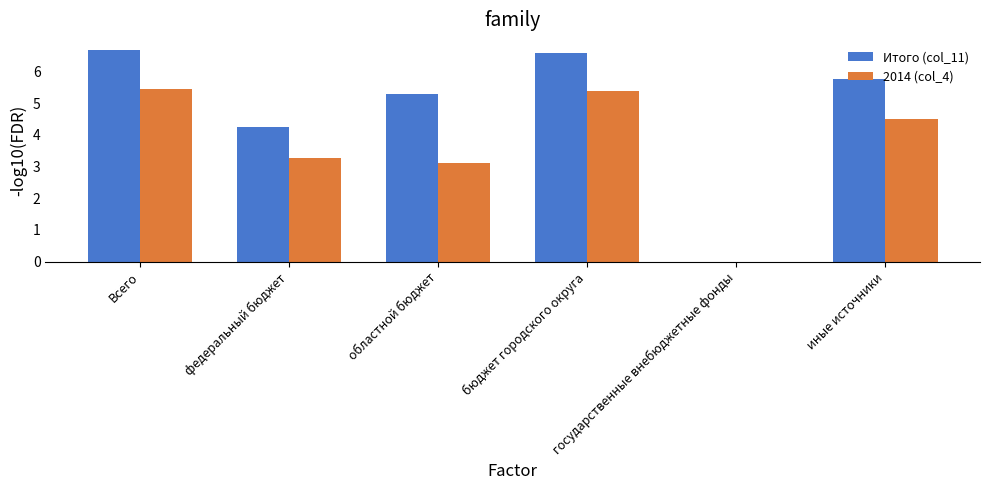

The value of Итого (col_11) at иные источники is 5.8. True or false?

True